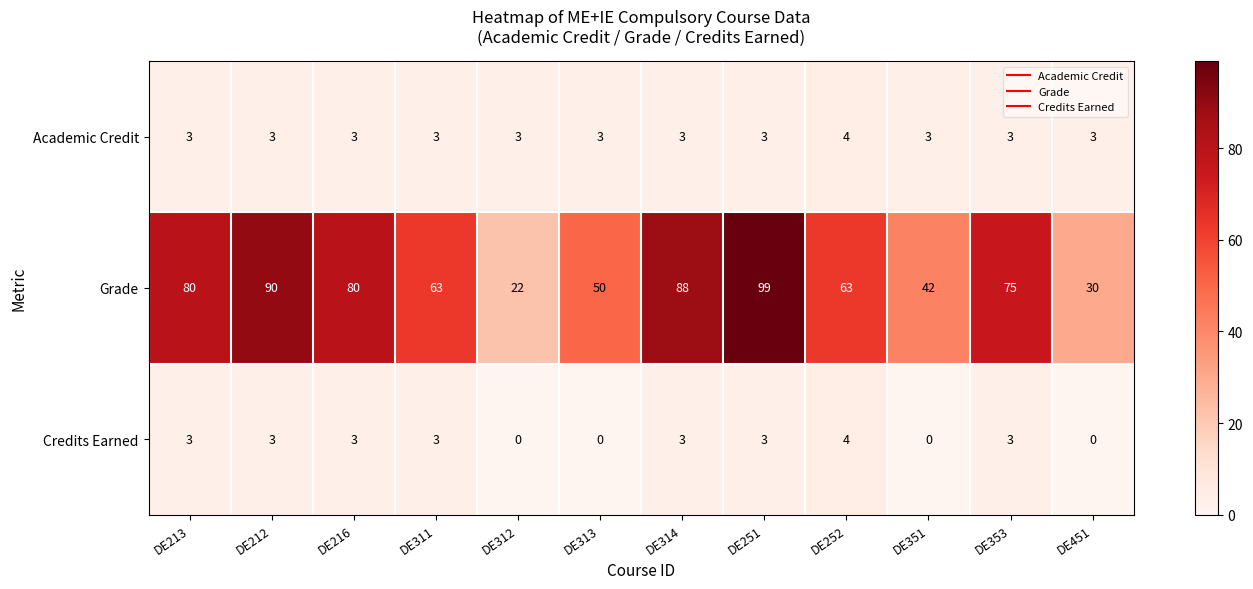

Read the Grade value at DE311.

63